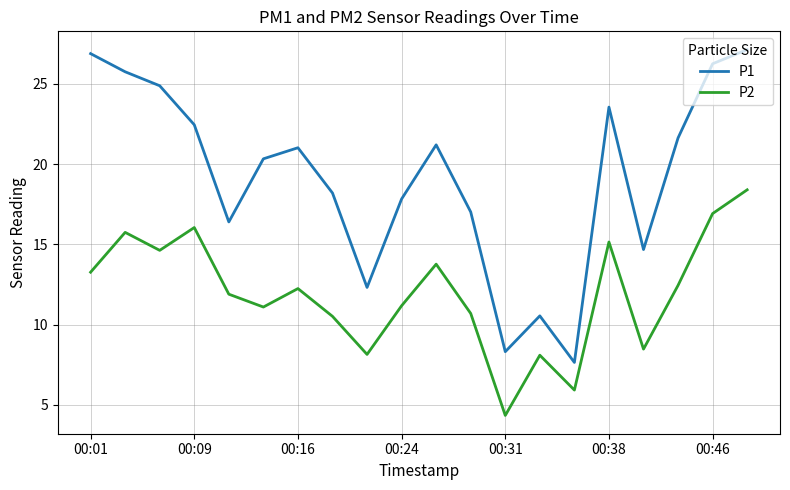

What is the highest value of the P2 series?

18.4